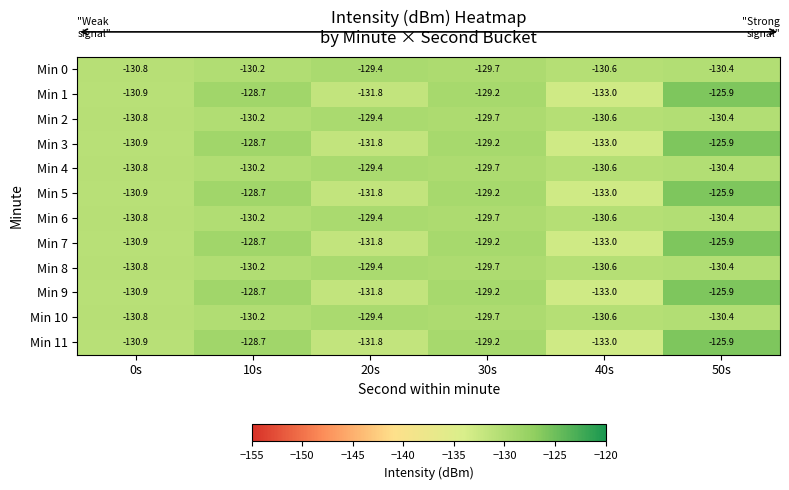

How many distinct data groups are displayed?

12